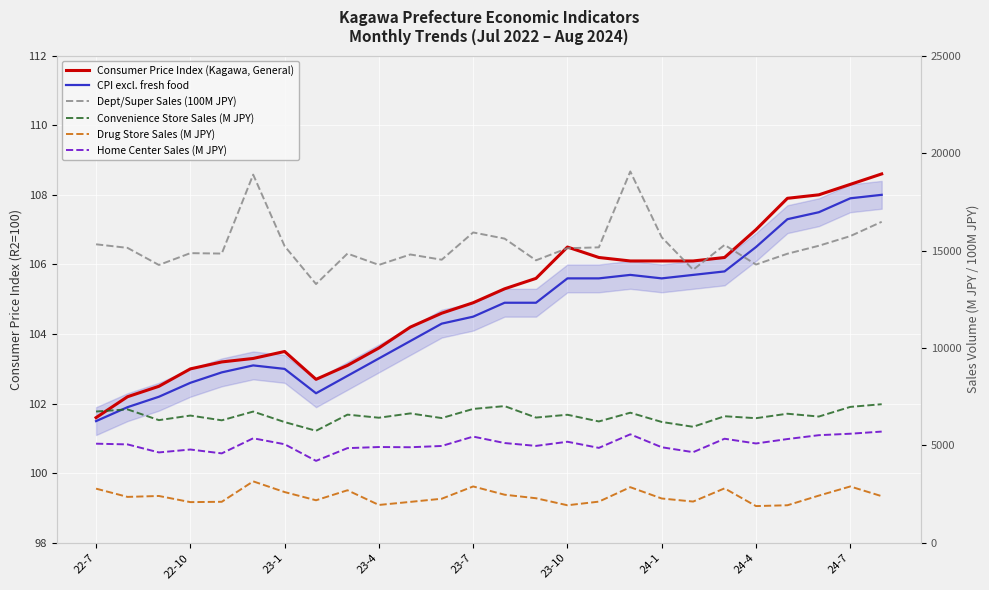

What are all the series names shown in the legend?

Consumer Price Index (Kagawa, General), CPI excl. fresh food, Dept/Super Sales (100M JPY), Convenience Store Sales (M JPY), Drug Store Sales (M JPY), Home Center Sales (M JPY)